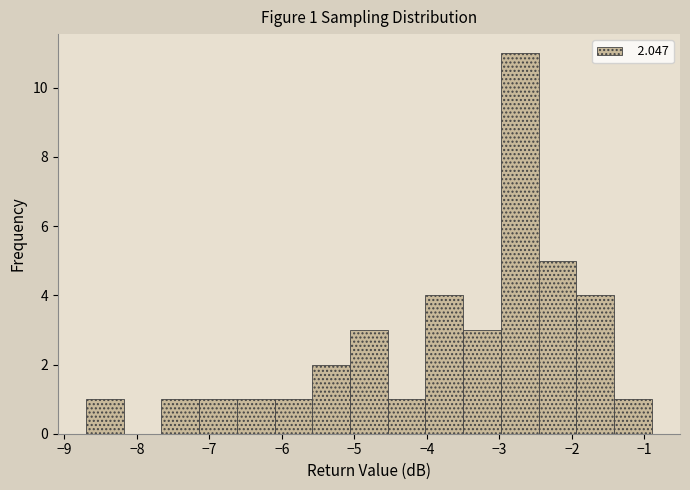

Which range on the x-axis has the tallest bar?

-2.98 to -2.46